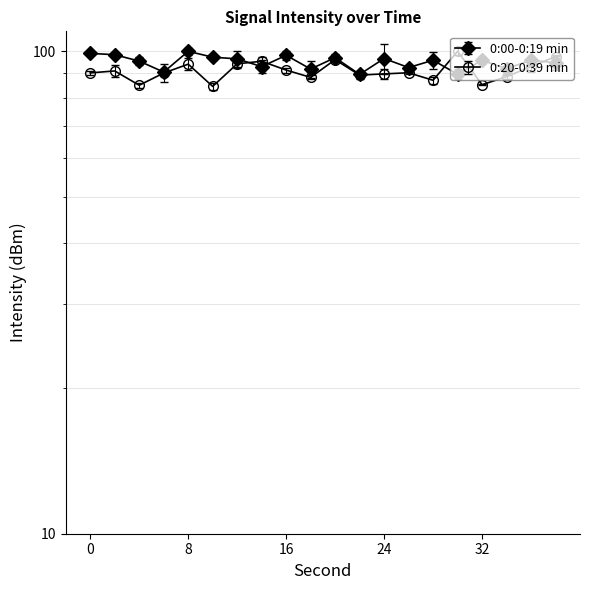

What is the difference between the maximum and minimum values in the 0:20-0:39 min series?

15.4